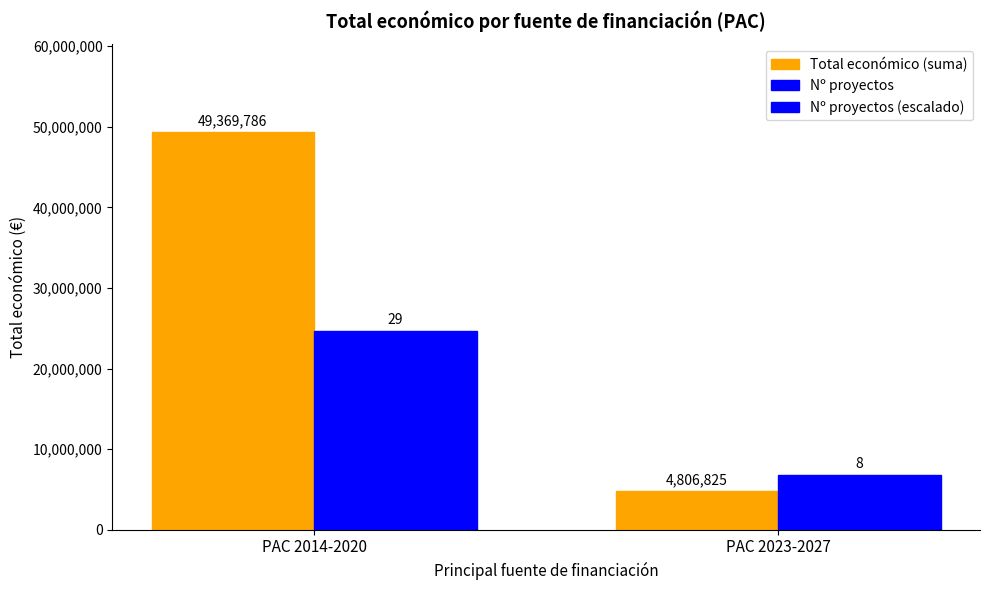

What is the average value of the Nº proyectos (escalado) series?

15747259.3